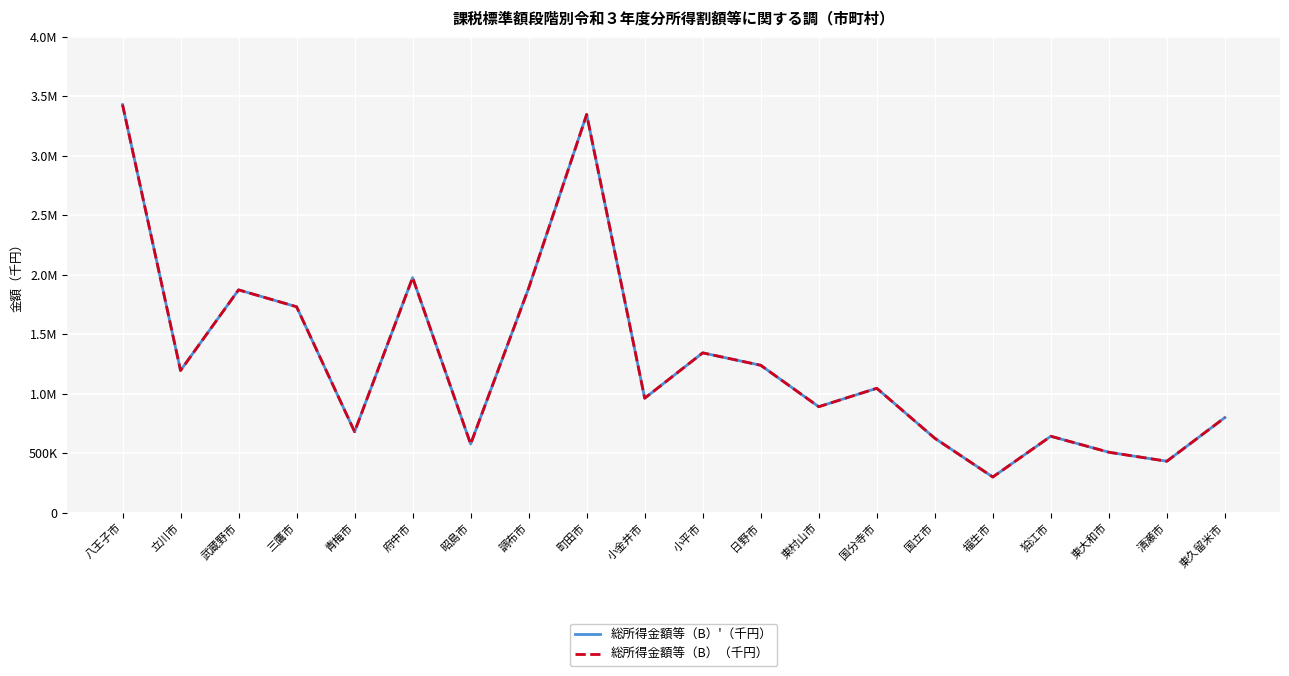

Which series has the largest total across all categories?

総所得金額等（B）'（千円）